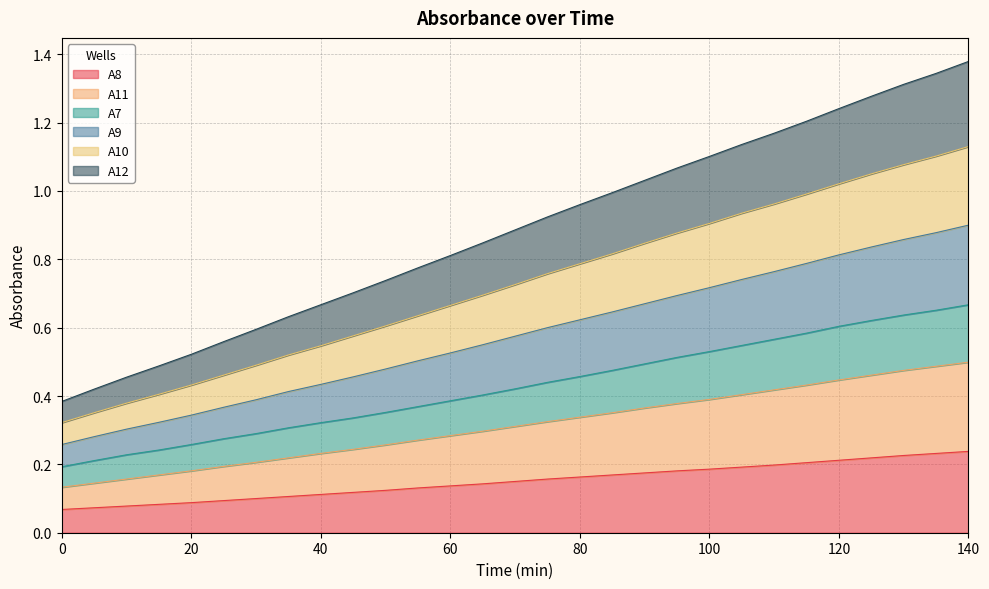

How many distinct data groups are displayed?

6